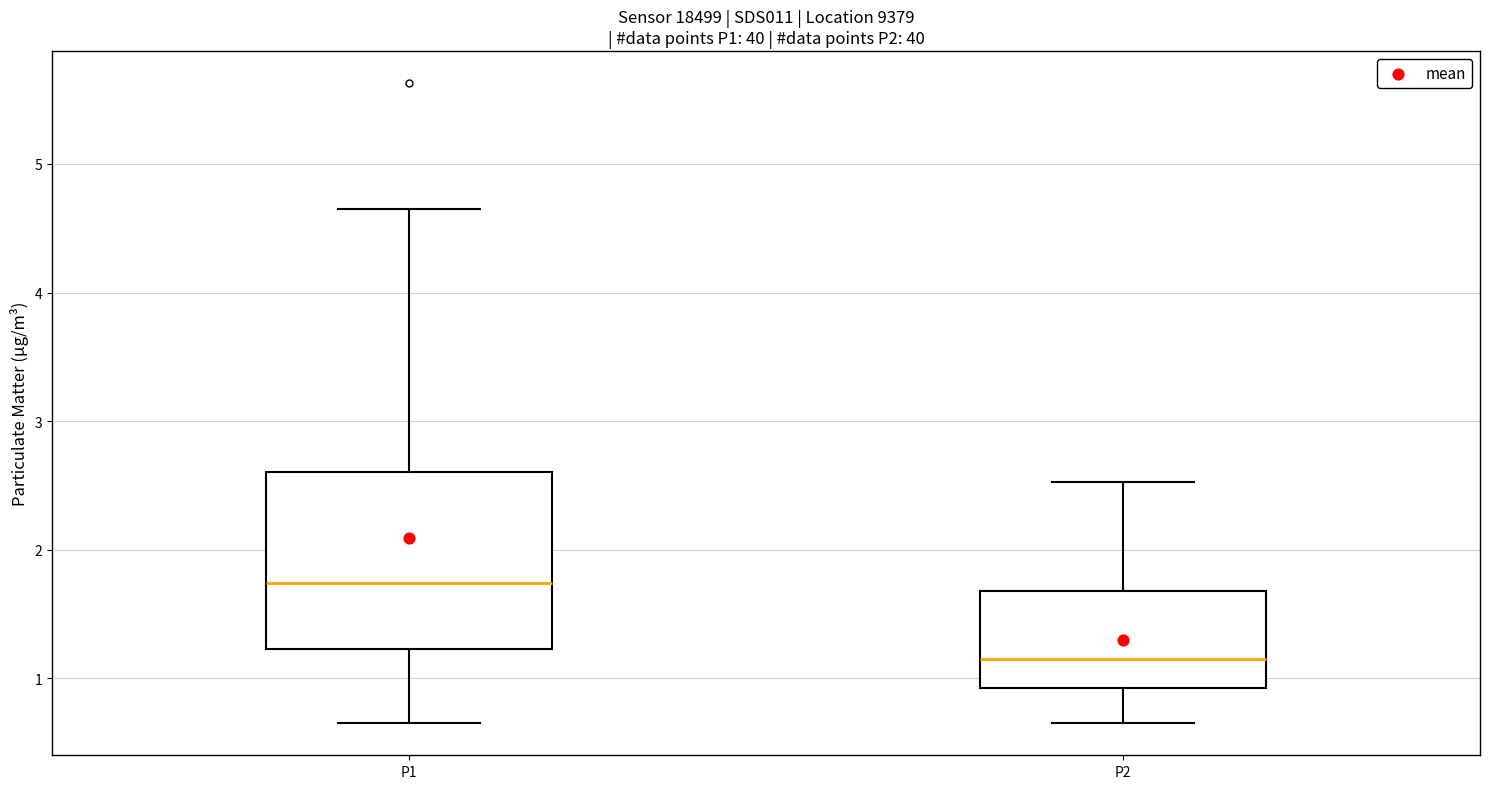

Where is the upper edge of the box for P2 on the y-axis? The values are not printed on the chart, so give them approximately, as read against the axis.

1.7